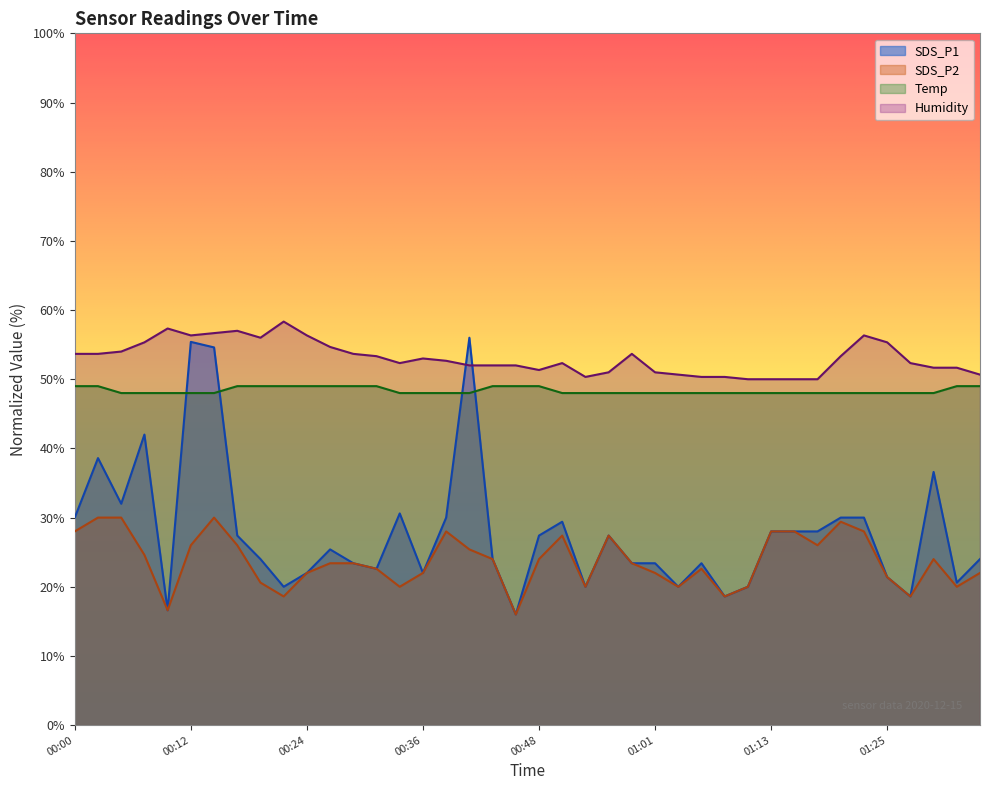

Where is SDS_P2 nearest to the value 23?

00:27